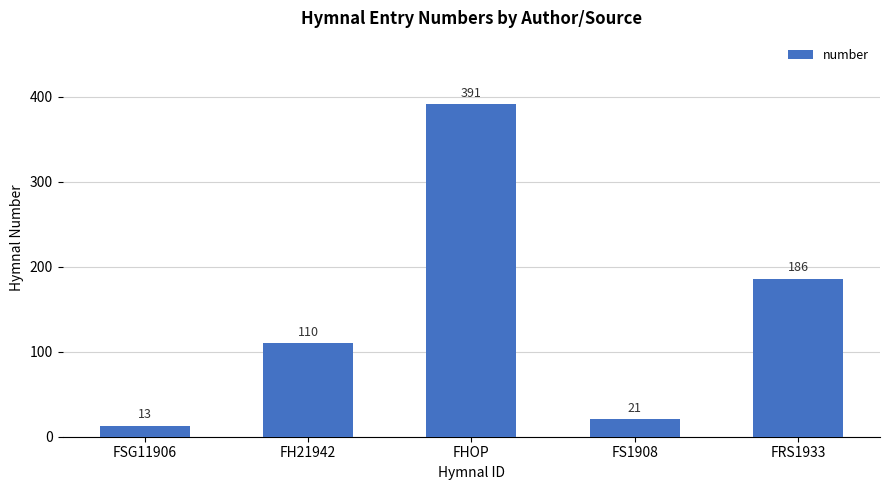

What position from the right is FHOP?

3